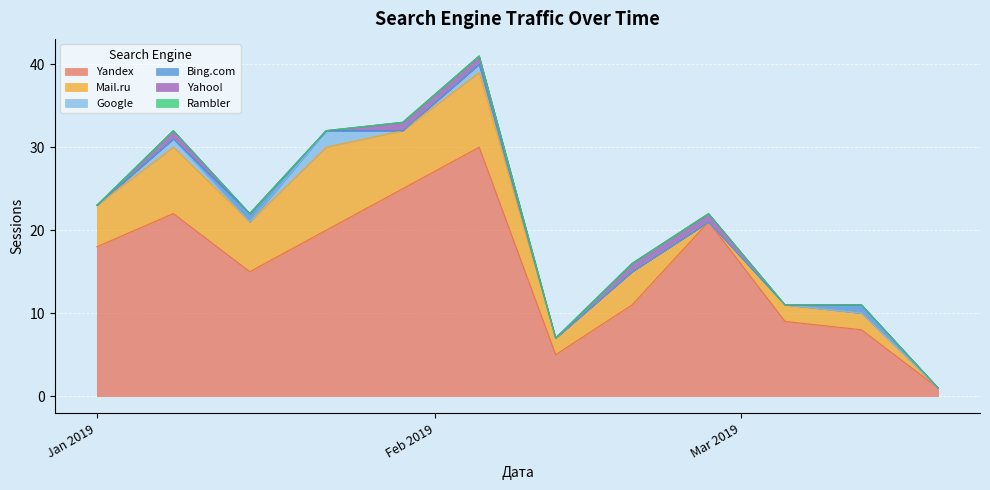

Which series has the largest total across all categories?

Yandex